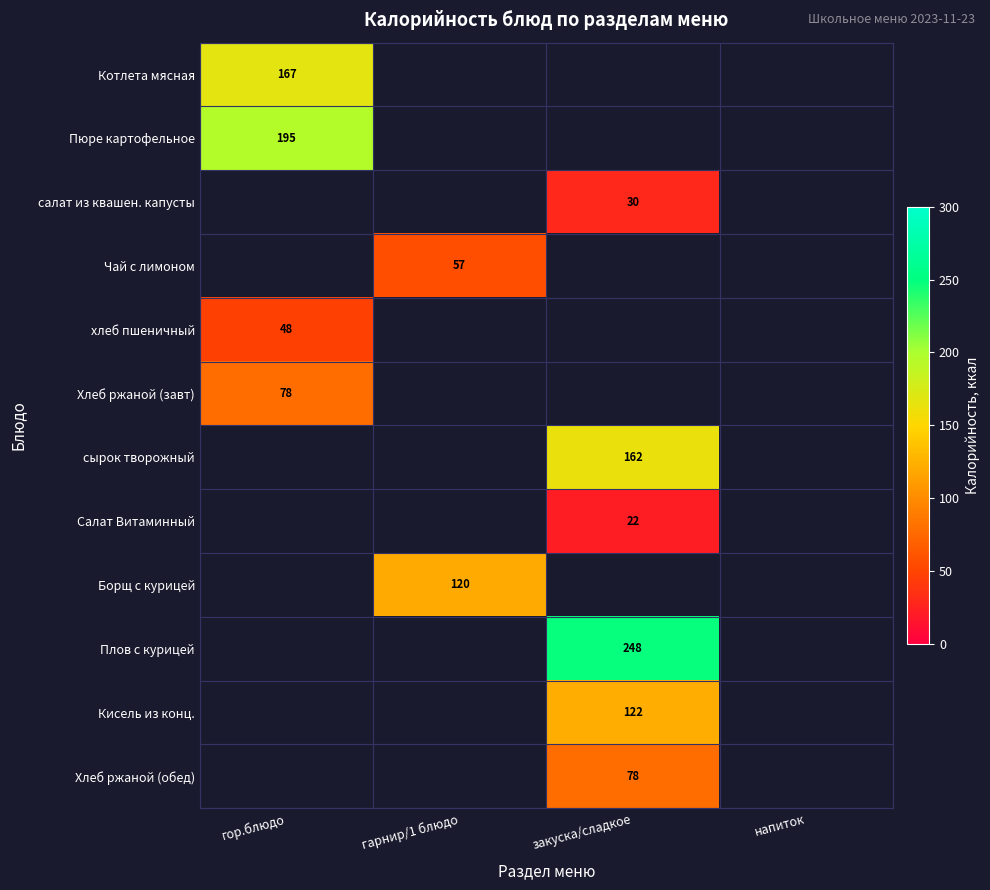

Which has a higher value, закуска/сладкое or гарнир/1 блюдо?

гарнир/1 блюдо